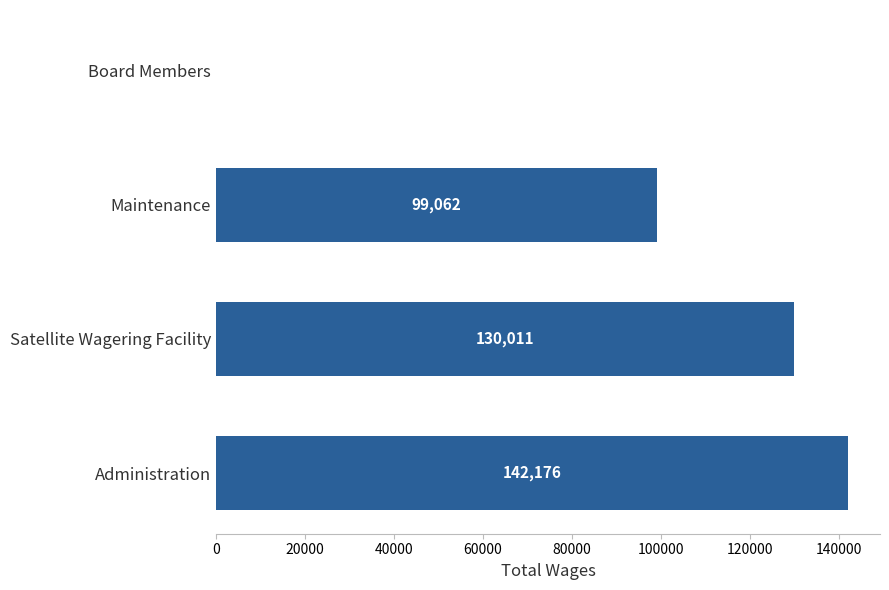

Where is the data nearest to the value 71088?

Maintenance